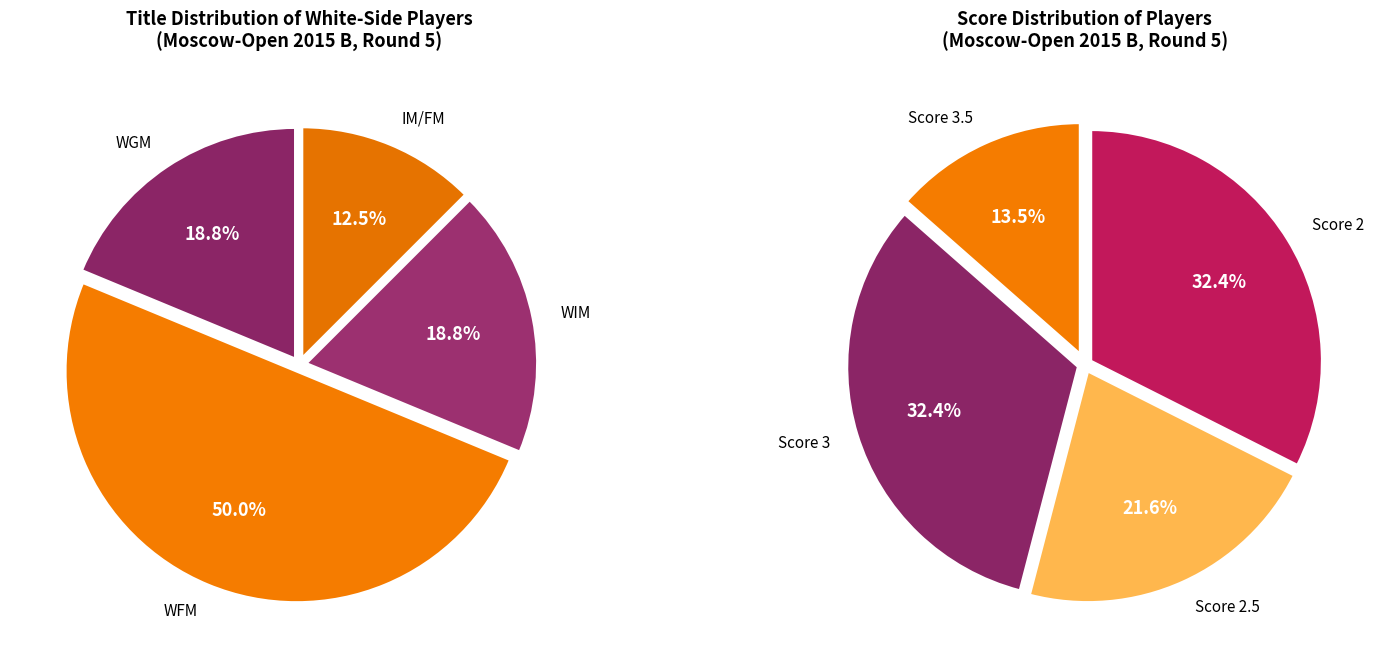

The Mirzoeva Elmira slice represents 2% of the pie. True or false?

False